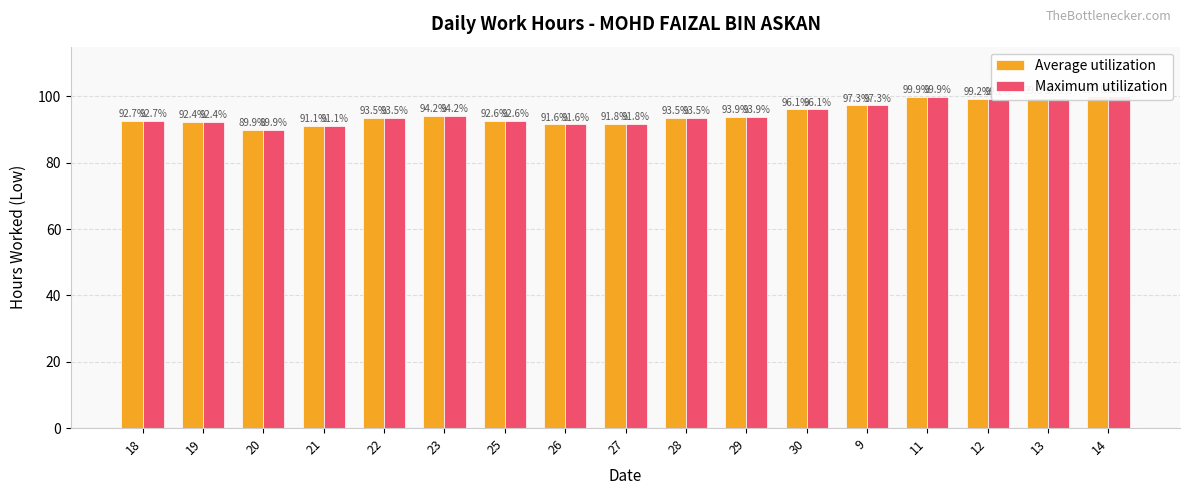

Rank the series by their maximum value, from lowest to highest.

Average utilization, Maximum utilization